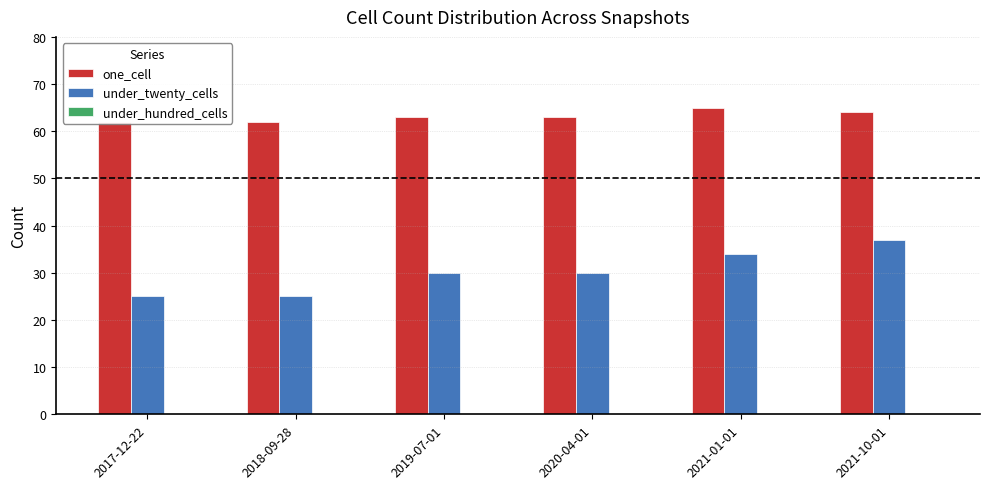

Which has a higher value, 2018-09-28 or 2020-04-01?

2020-04-01